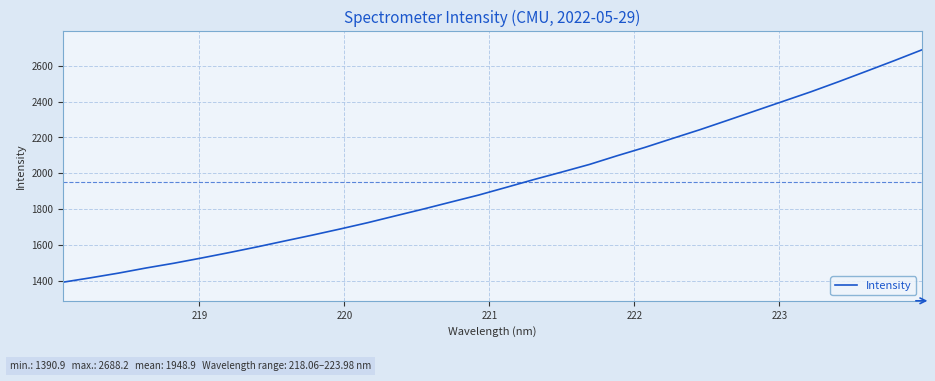

What is the minimum value shown in the chart?

1390.9